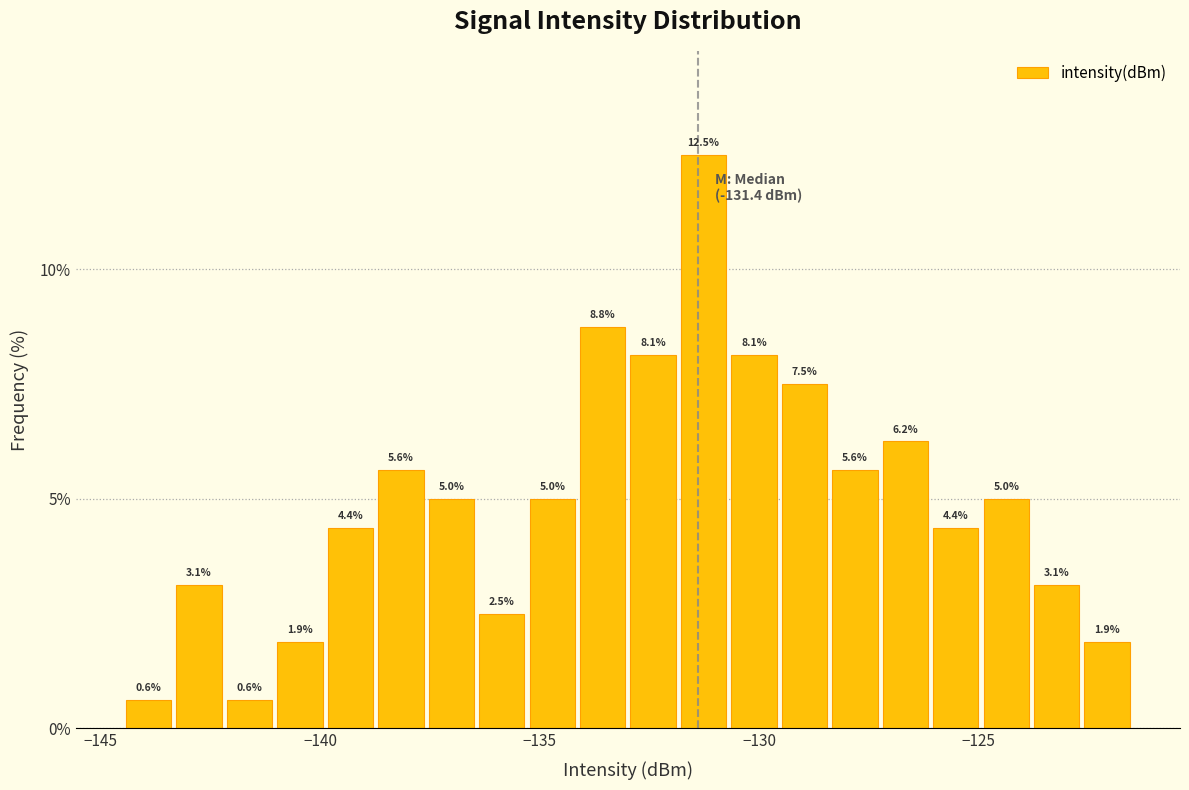

Read against the x-axis, roughly where is the centre of the tallest bar?

-131.5